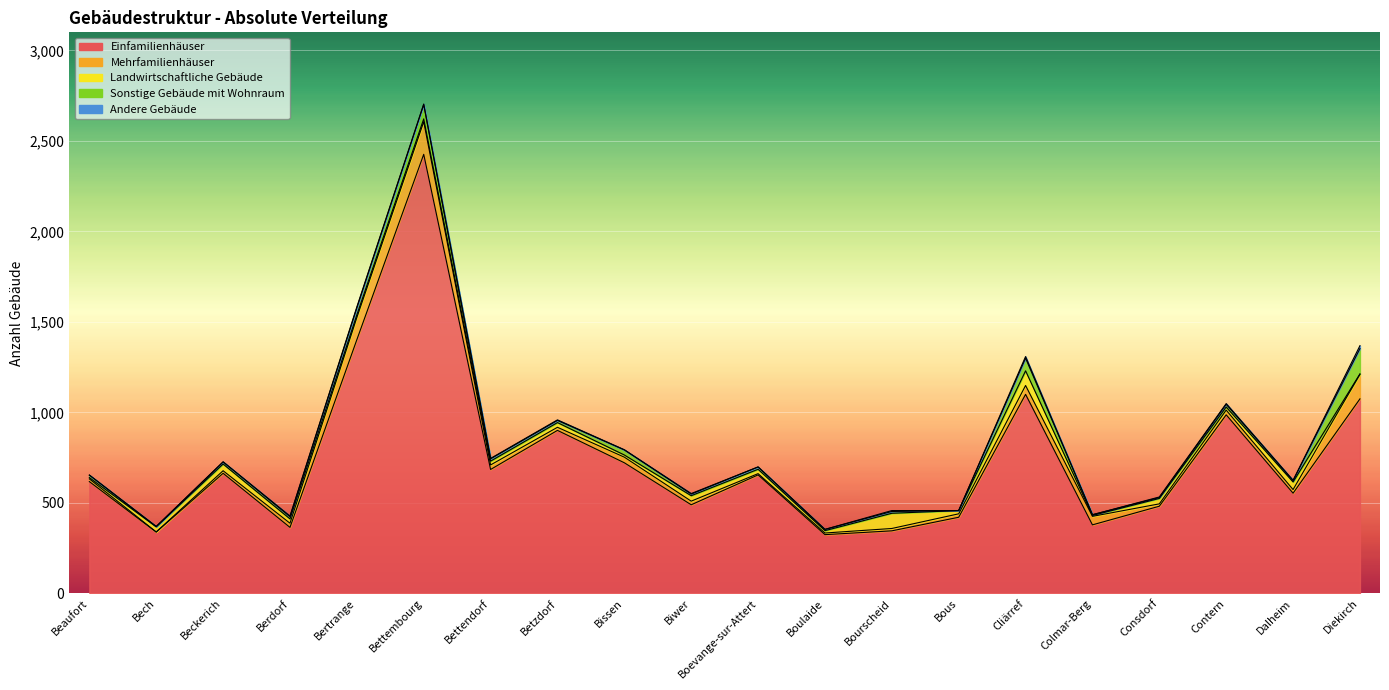

True or false: Landwirtschaftliche Gebäude has a value of 28 at Bech.

True